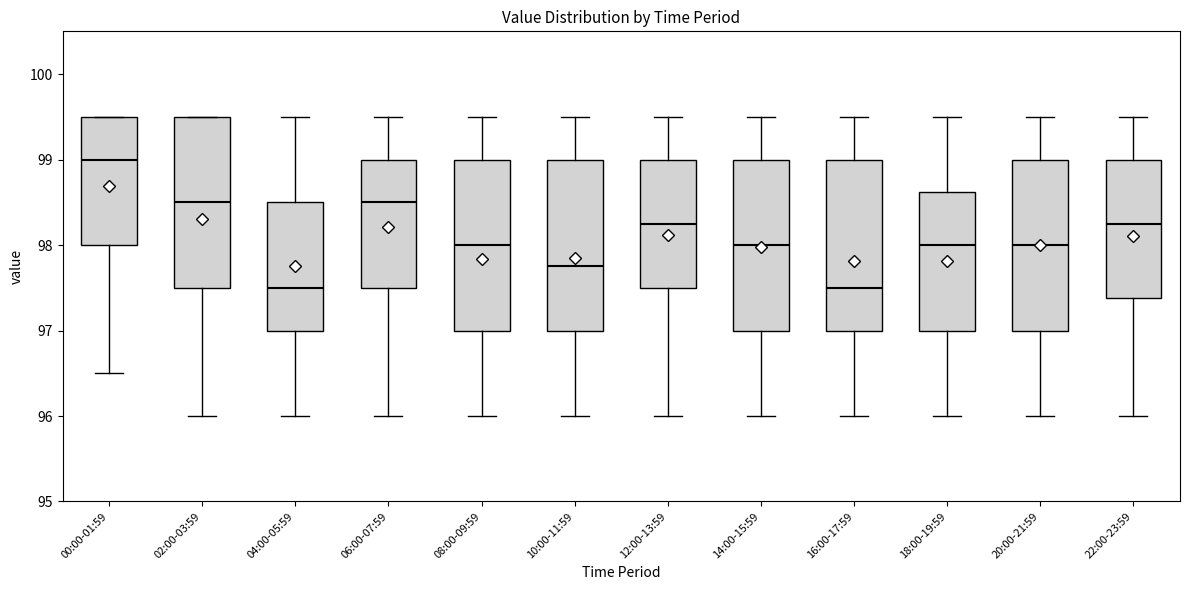

Reading left to right, transcribe this box plot: for each box, give where its median line is, the range the box spans, and where its two whiskers end, as read against the y-axis. The values are not printed on the chart, so give them approximately, as read against the axis.

00:00-01:59: median 99.0, box 98.0 to 99.5, whiskers 96.5 to 99.5
02:00-03:59: median 98.5, box 97.5 to 99.5, whiskers 96.0 to 99.5
04:00-05:59: median 97.5, box 97.0 to 98.5, whiskers 96.0 to 99.5
06:00-07:59: median 98.5, box 97.5 to 99.0, whiskers 96.0 to 99.5
08:00-09:59: median 98.0, box 97.0 to 99.0, whiskers 96.0 to 99.5
10:00-11:59: median 97.8, box 97.0 to 99.0, whiskers 96.0 to 99.5
12:00-13:59: median 98.3, box 97.5 to 99.0, whiskers 96.0 to 99.5
14:00-15:59: median 98.0, box 97.0 to 99.0, whiskers 96.0 to 99.5
16:00-17:59: median 97.5, box 97.0 to 99.0, whiskers 96.0 to 99.5
18:00-19:59: median 98.0, box 97.0 to 98.6, whiskers 96.0 to 99.5
20:00-21:59: median 98.0, box 97.0 to 99.0, whiskers 96.0 to 99.5
22:00-23:59: median 98.3, box 97.4 to 99.0, whiskers 96.0 to 99.5